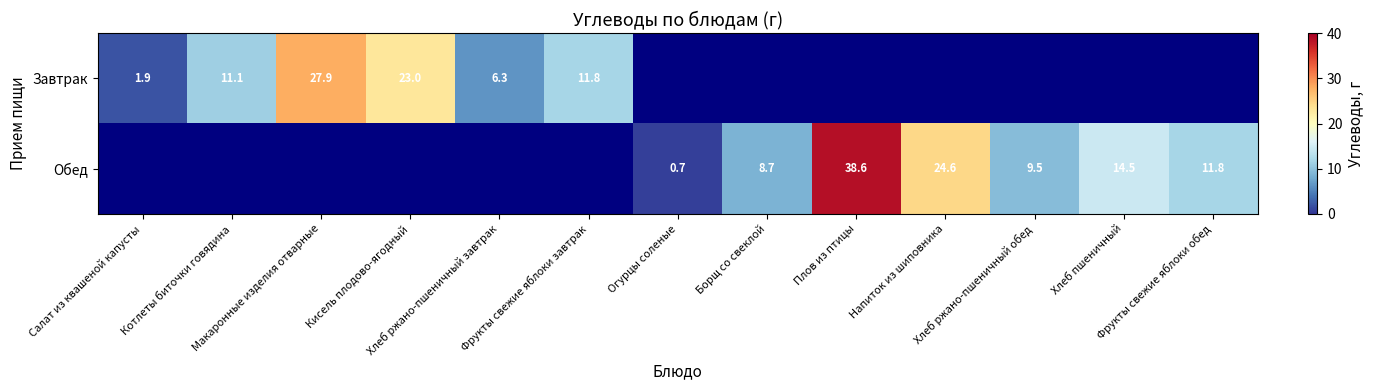

Which series changed the most between Хлеб ржано-пшеничный обед and Фрукты свежие яблоки обед?

Обед